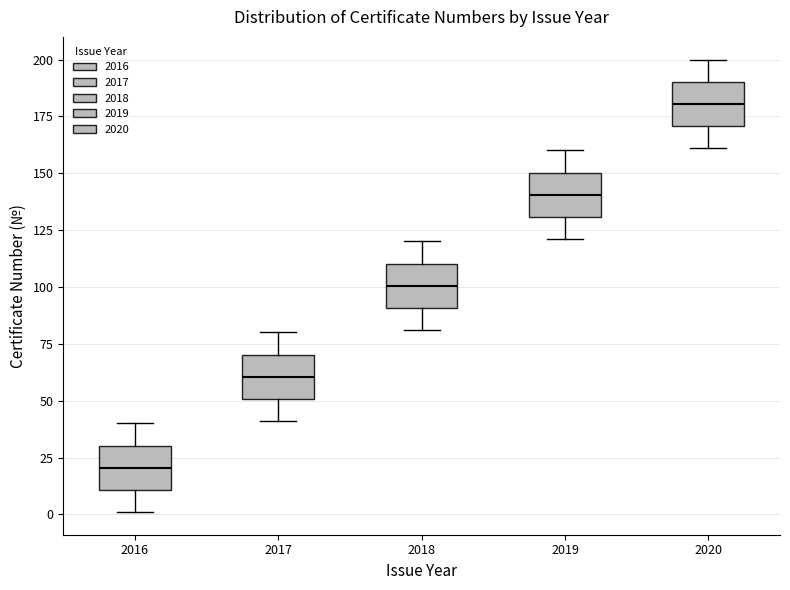

Reading left to right, transcribe this box plot: for each box, give where its median line is, the range the box spans, and where its two whiskers end, as read against the y-axis. The values are not printed on the chart, so give them approximately, as read against the axis.

2016: median 20, box 10 to 30, whiskers 0 to 40
2017: median 60, box 50 to 70, whiskers 40 to 80
2018: median 100, box 90 to 110, whiskers 80 to 120
2019: median 140, box 130 to 150, whiskers 120 to 160
2020: median 180, box 170 to 190, whiskers 160 to 200